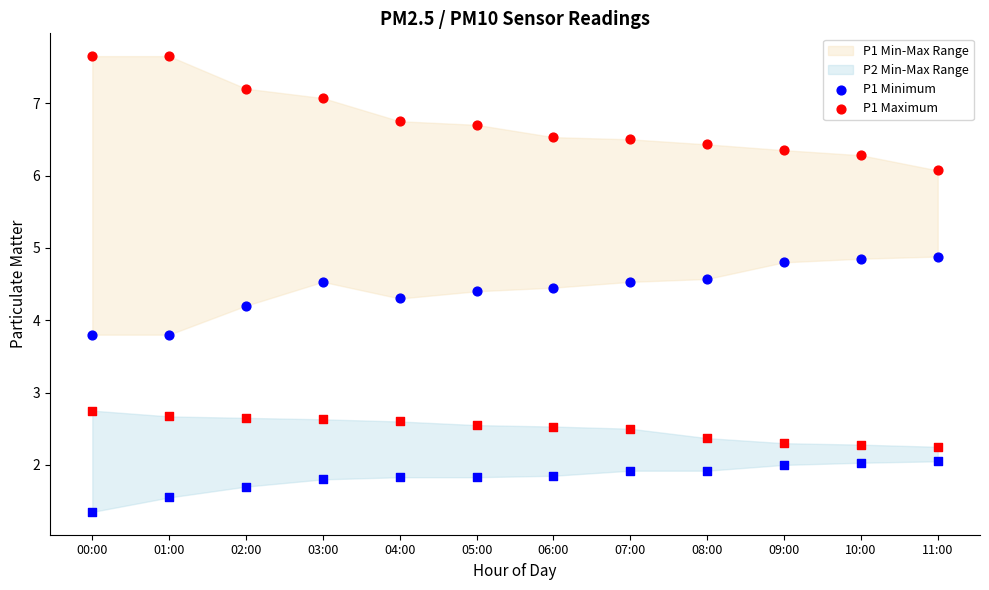

Which series contains the highest Y value?

P1 Maximum